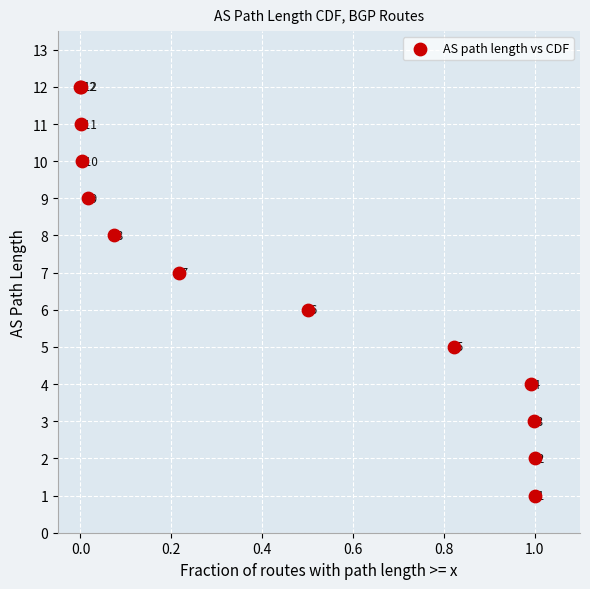

What Y value in the scatter plot is closest to 6?

6